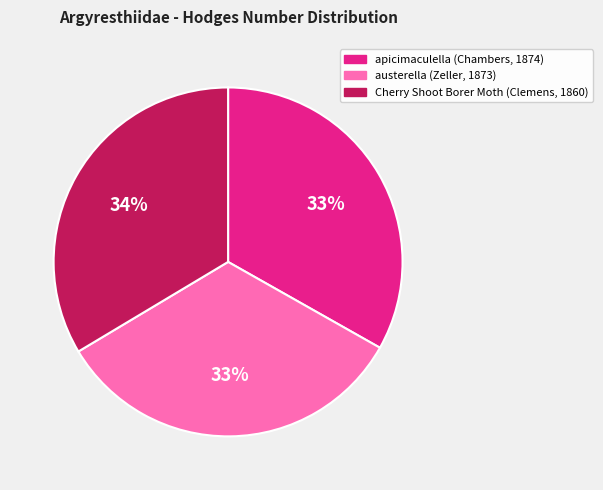

To the nearest percent, what portion does apicimaculella (Chambers, 1874) represent?

33%